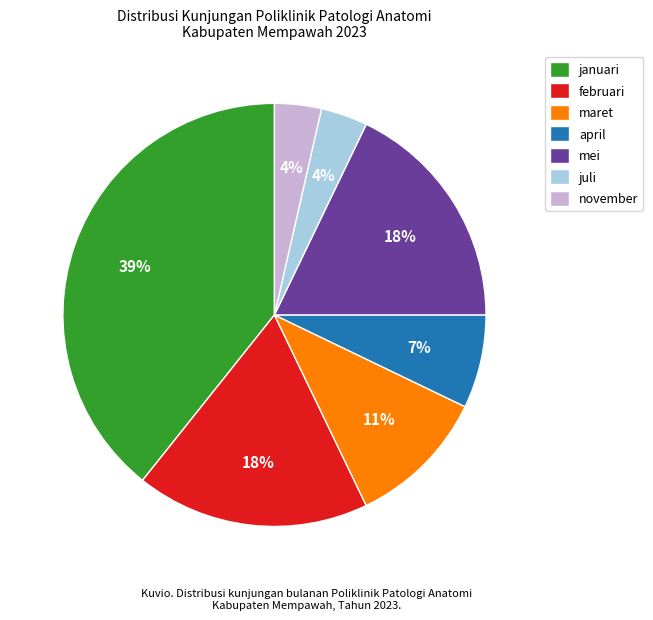

What is the largest slice in the pie chart?

januari